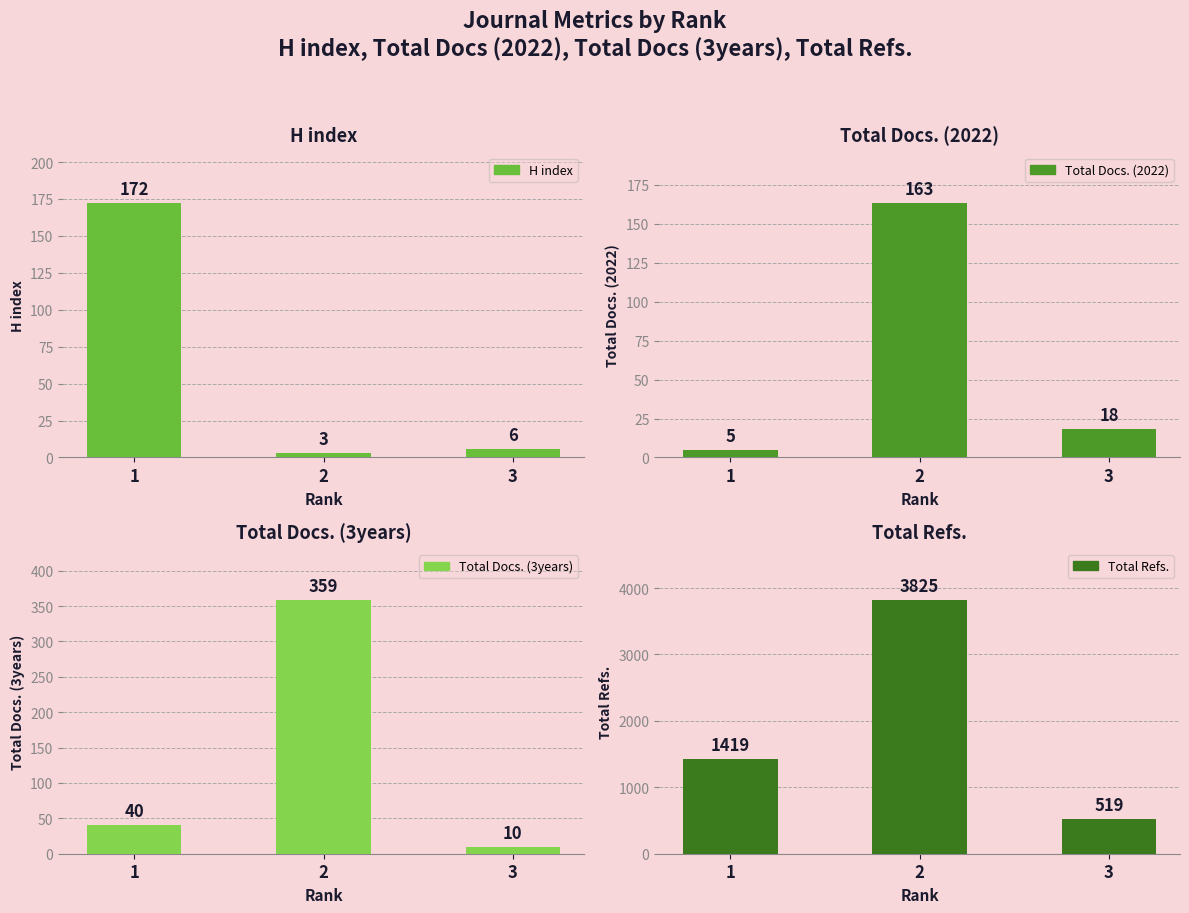

What is the difference between the Total Docs. (2022) values at 3 and 2?

145